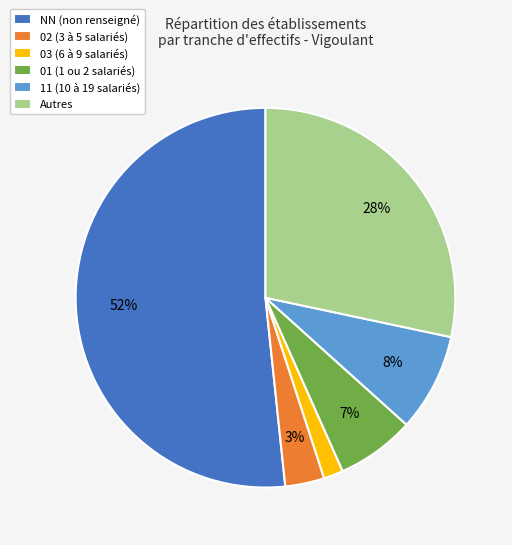

How many segments does this pie chart have?

6